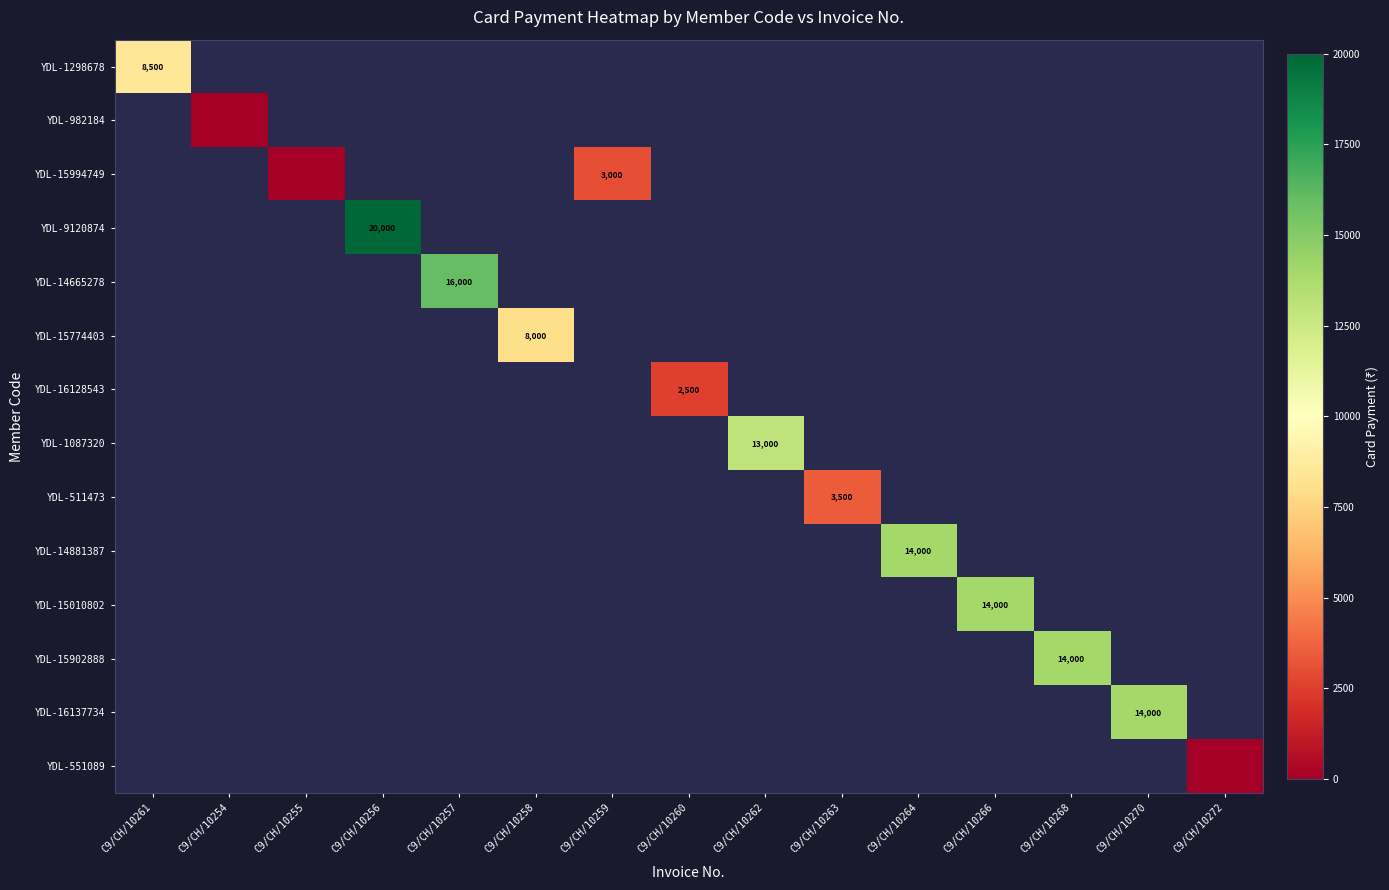

True or false: YDL-1087320 has a value of 3646 at C9/CH/10262.

False